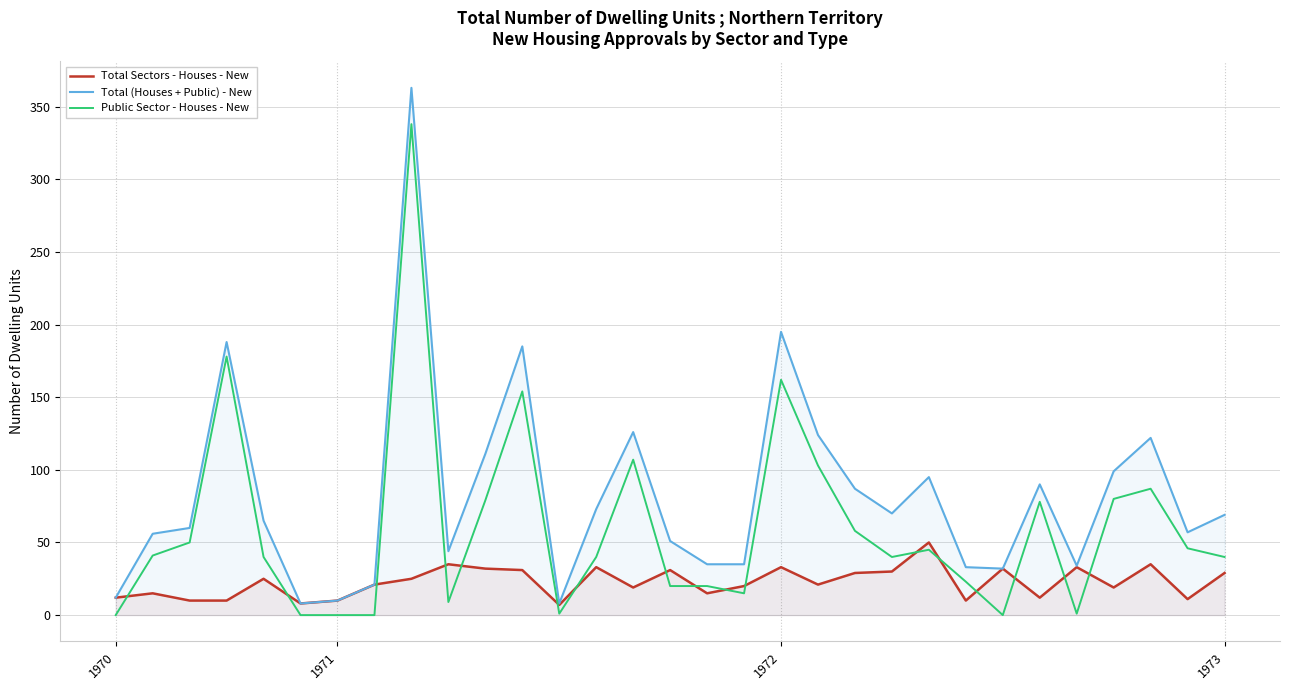

Is it true that Total (Houses + Public) - New equals 34 at 26?

True